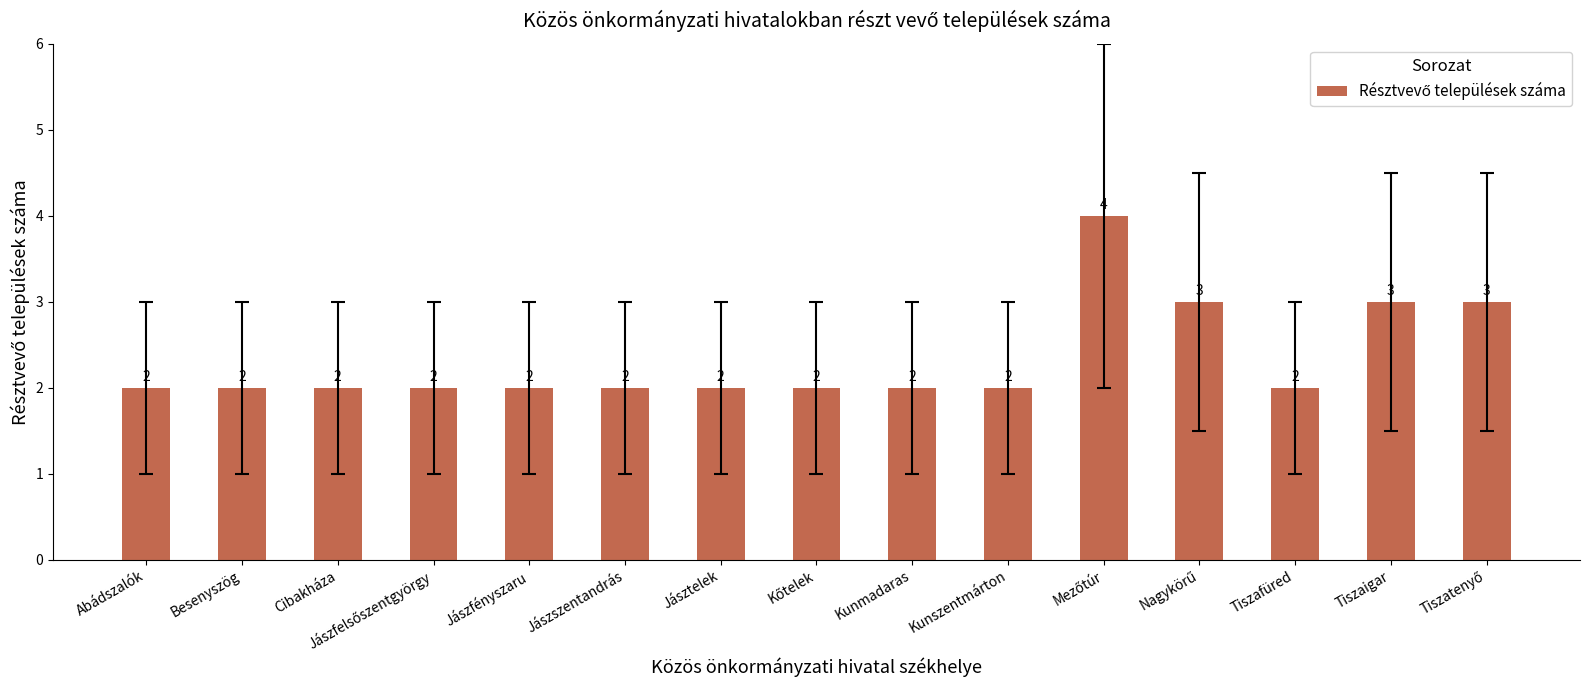

Read the value at Tiszaigar.

3